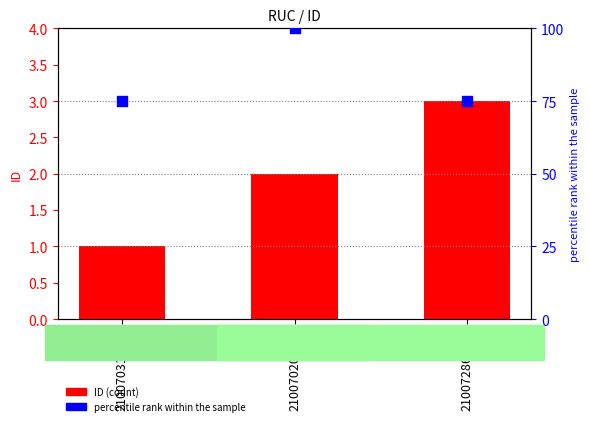

What are all the series names shown in the legend?

ID, percentile rank within the sample